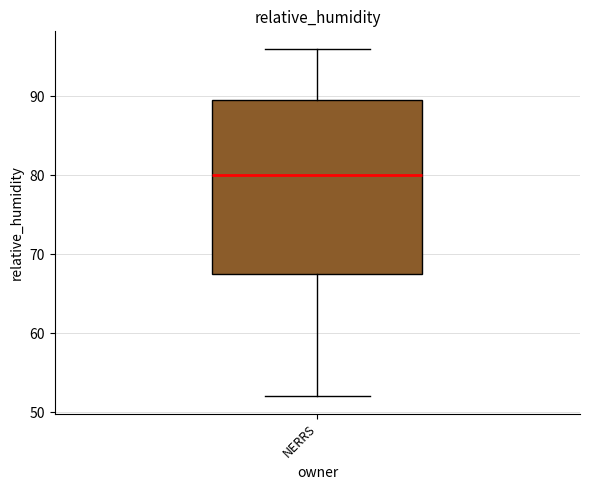

Transcribe this box plot: give where the median line is, the range the box spans, and where the two whiskers end, as read against the y-axis. The values are not printed on the chart, so give them approximately, as read against the axis.

median 80, box 68 to 90, whiskers 52 to 96